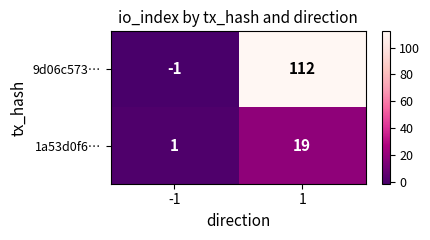

The value of 1a53d0f6… at 1 is 19. True or false?

True